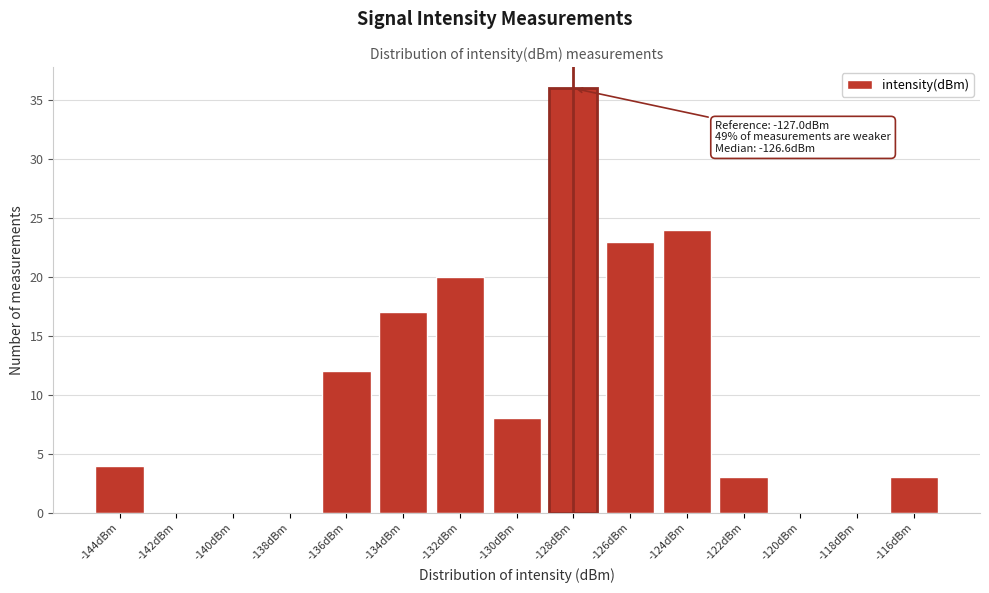

Reading right to left, extract all data points from this chart.

-116dBm=3	-118dBm=0	-120dBm=0	-122dBm=3	-124dBm=24	-126dBm=23	-128dBm=36	-130dBm=8	-132dBm=20	-134dBm=17	-136dBm=12	-138dBm=0	-140dBm=0	-142dBm=0	-144dBm=4